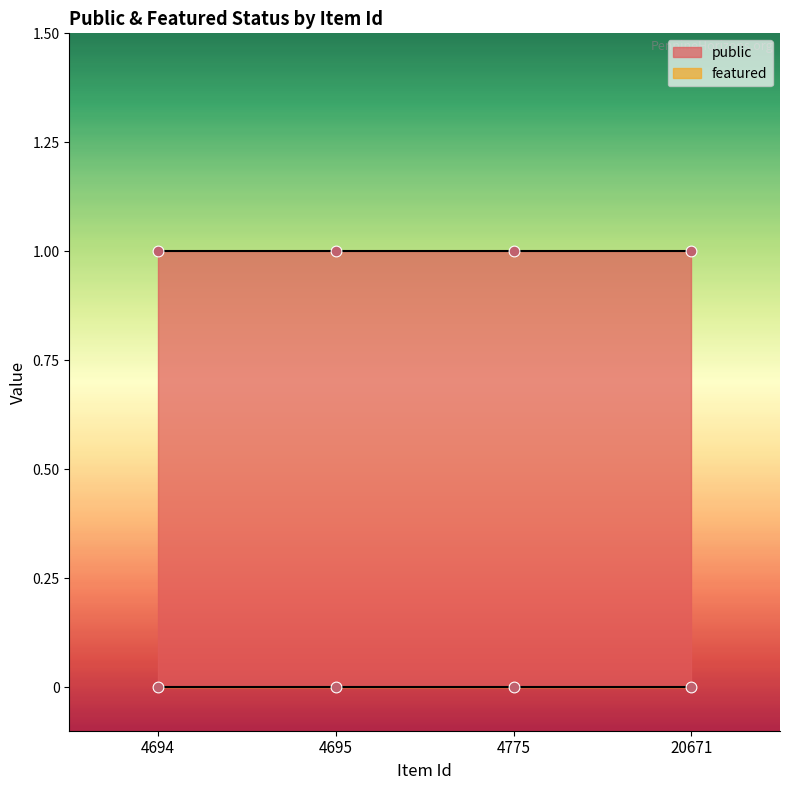

What are all the series names shown in the legend?

public, featured